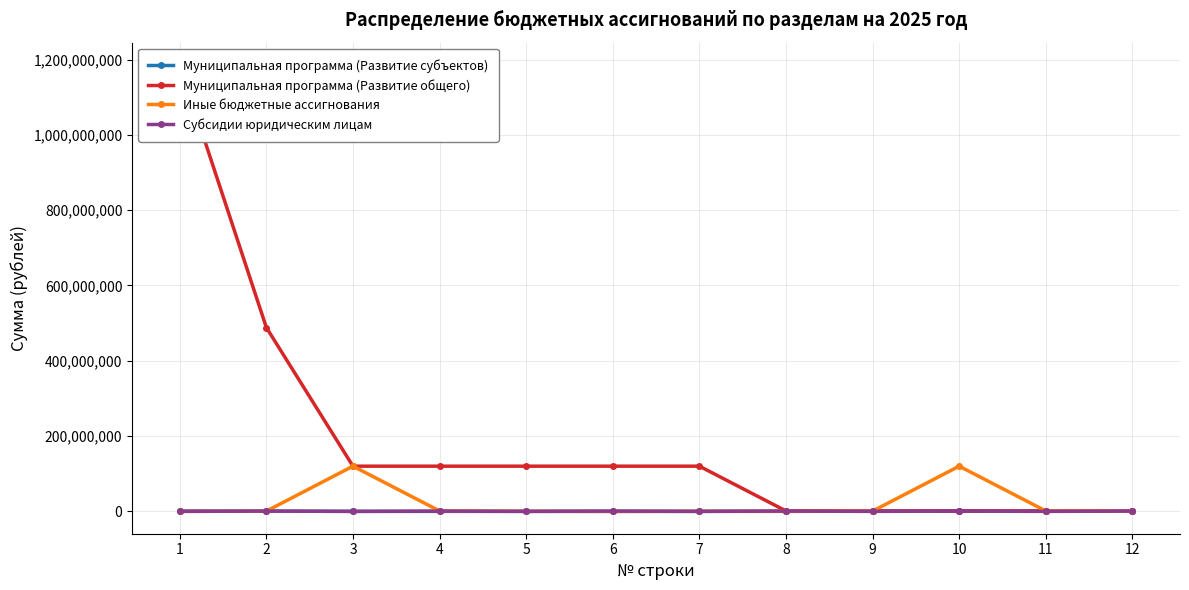

What is the value of the Муниципальная программа (Развитие общего) point at the 3rd from the left?

120089000